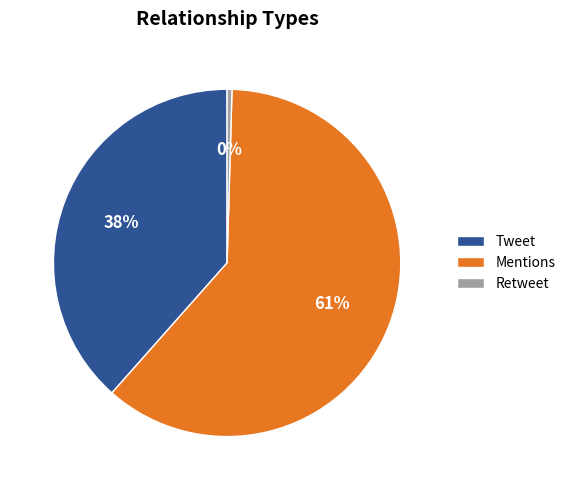

True or false: Retweet accounts for 0% of the total.

True